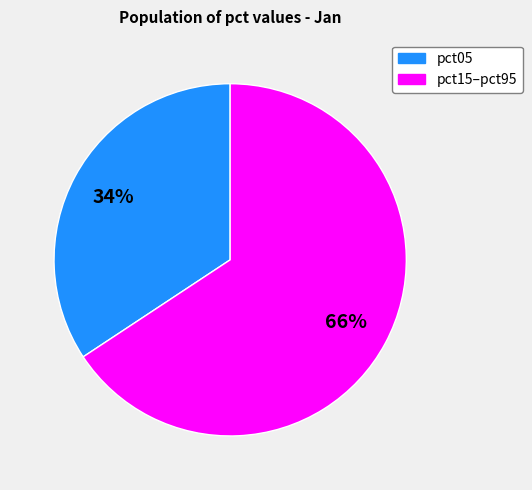

To the nearest percent, what is the average slice percentage?

50%